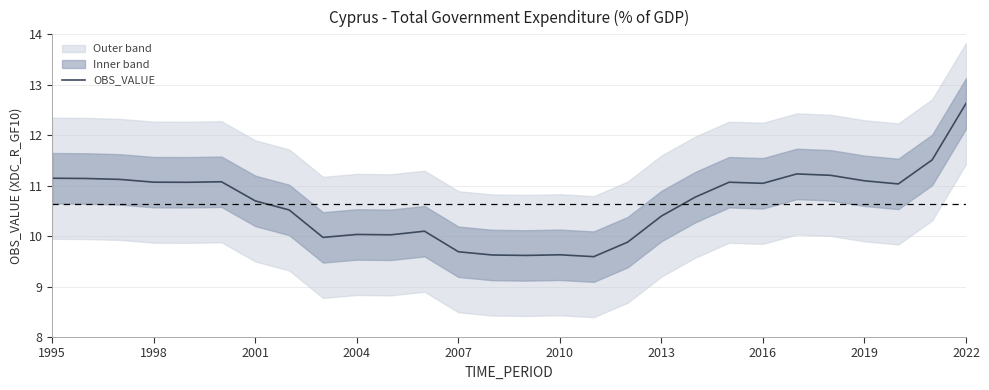

How many lines are shown in the chart?

1